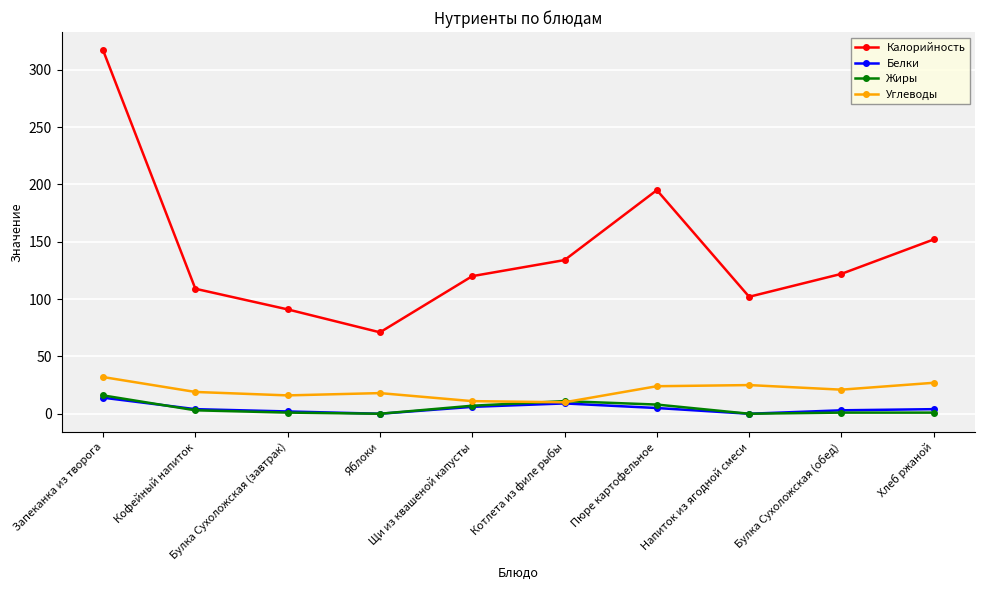

The Белки series shows 4 at Хлеб ржаной. True or false?

True